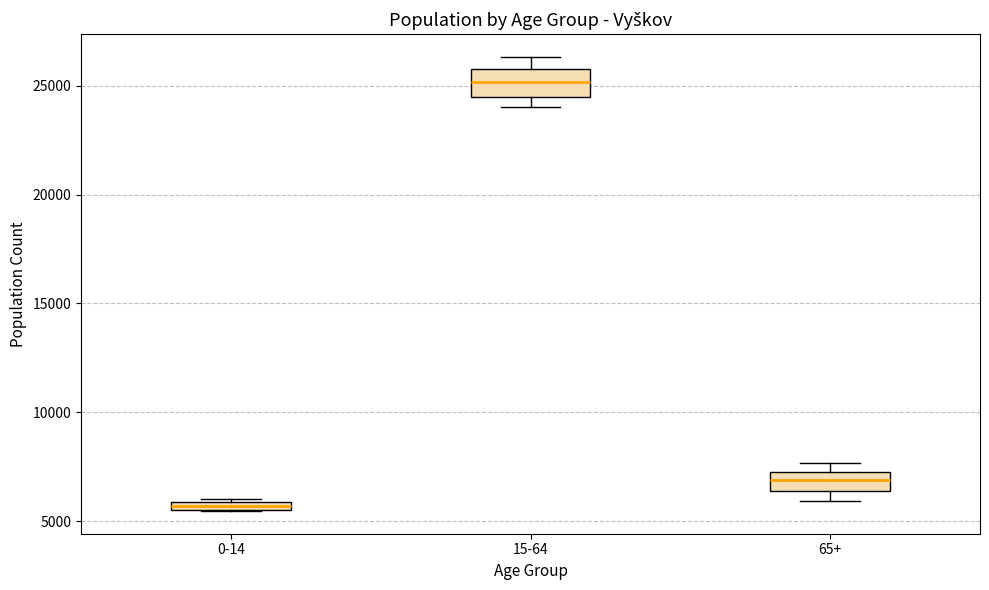

Where is the lower edge of the box for 15-64 on the y-axis? The values are not printed on the chart, so give them approximately, as read against the axis.

24500